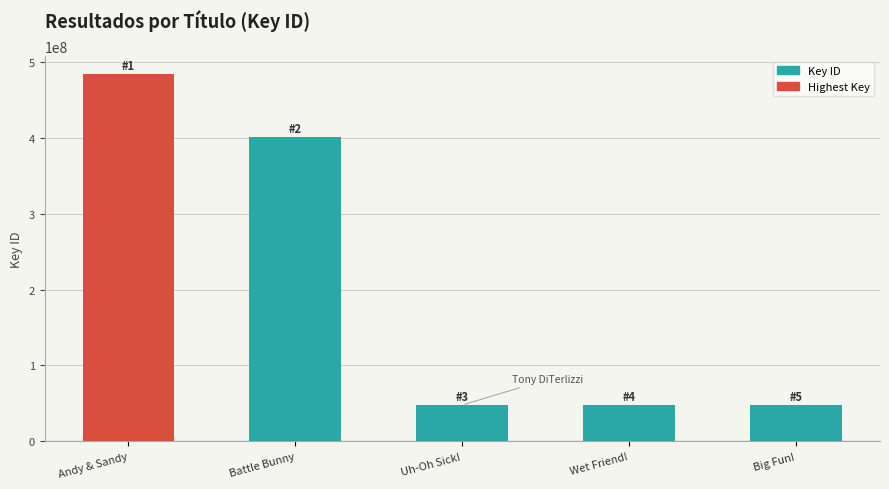

What is the difference between the second highest and minimum values?

352868929